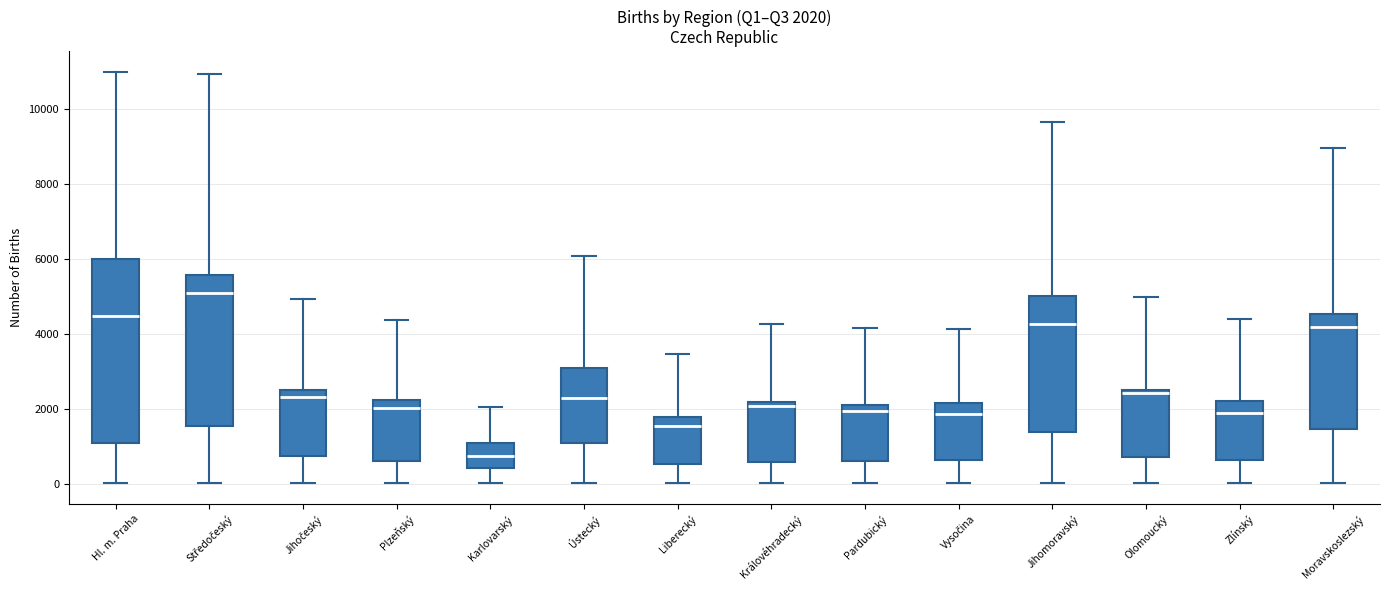

Which box's median line is the highest?

Středočeský